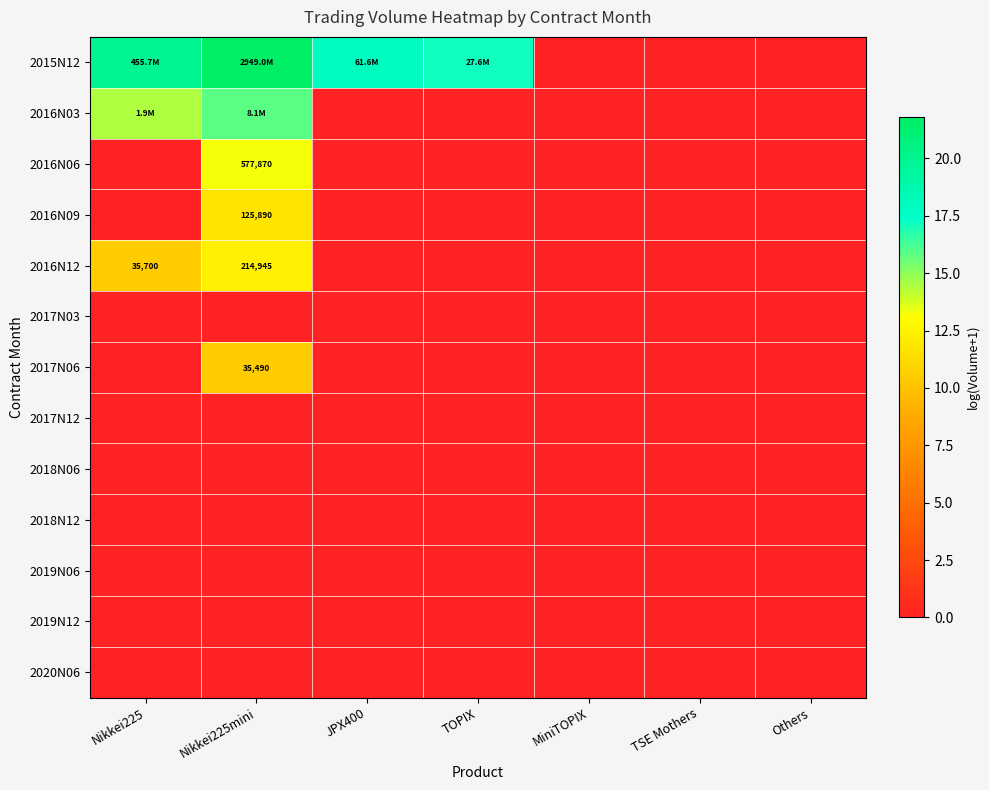

At how many categories does at least one series exceed 2?

4